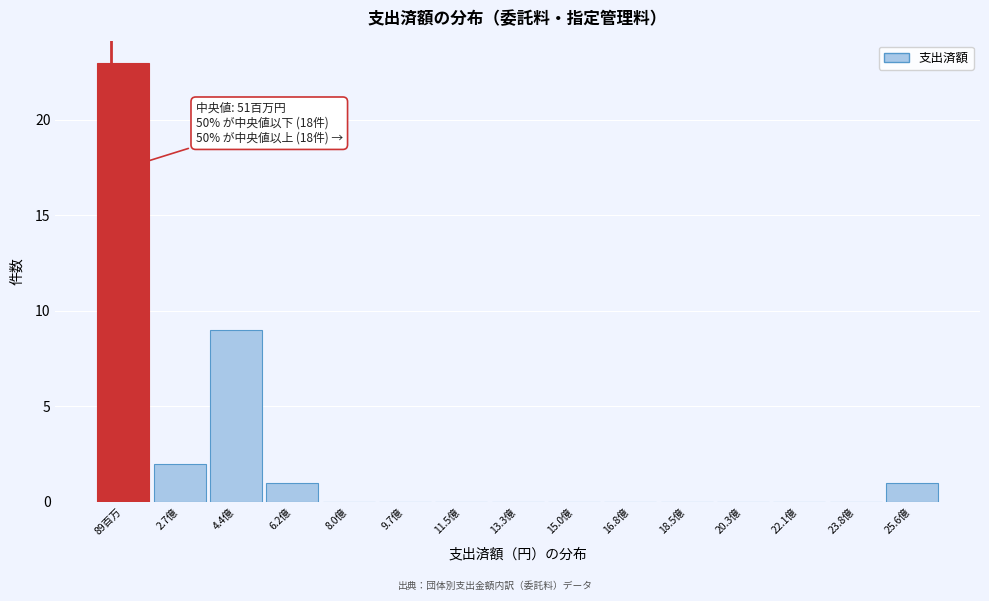

Reading right to left, what are all the values shown in this chart?

25.6億=1	23.8億=0	22.1億=0	20.3億=0	18.5億=0	16.8億=0	15.0億=0	13.3億=0	11.5億=0	9.7億=0	8.0億=0	6.2億=1	4.4億=9	2.7億=2	89百万=23